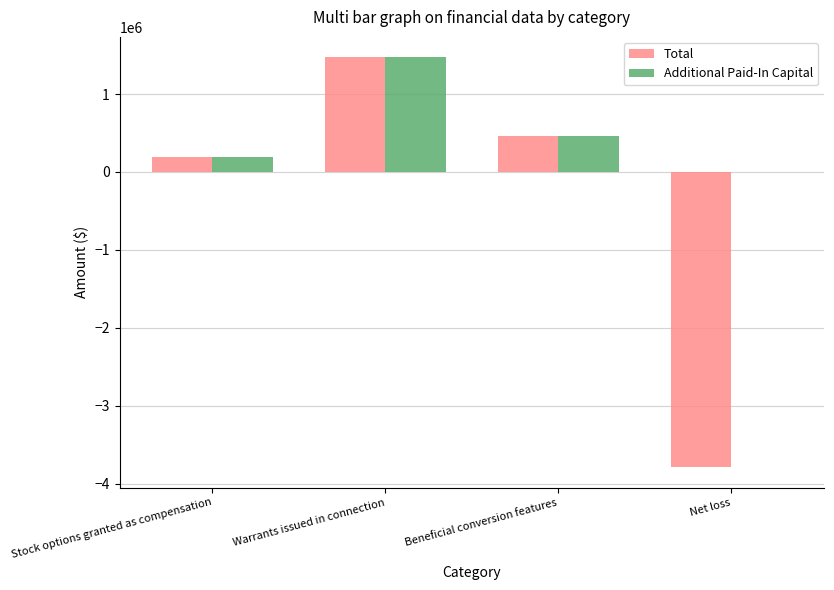

At which category does the chart reach its peak across all series?

Warrants issued in connection